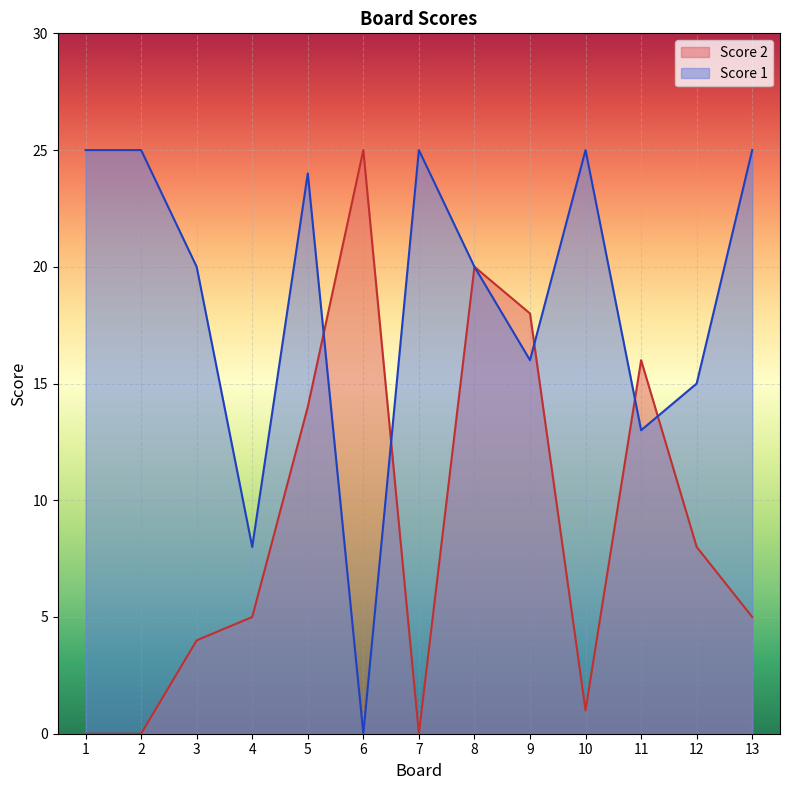

Is it true that Score 2 equals 16 at 11?

True